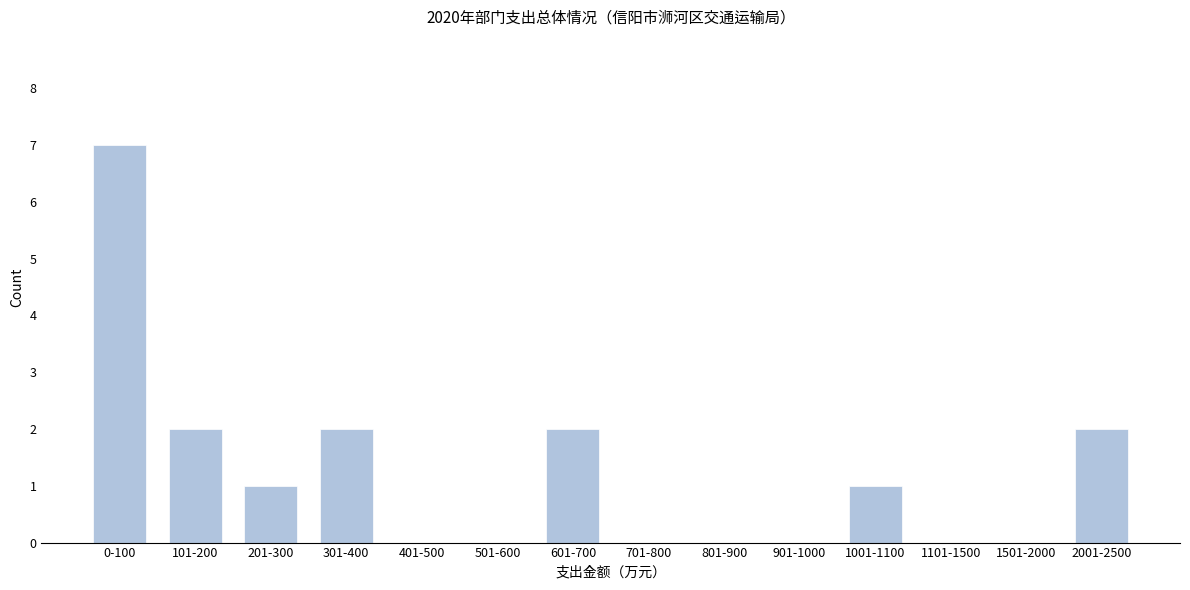

Reading right to left, extract all data points from this chart.

2001-2500=2	1501-2000=0	1101-1500=0	1001-1100=1	901-1000=0	801-900=0	701-800=0	601-700=2	501-600=0	401-500=0	301-400=2	201-300=1	101-200=2	0-100=7